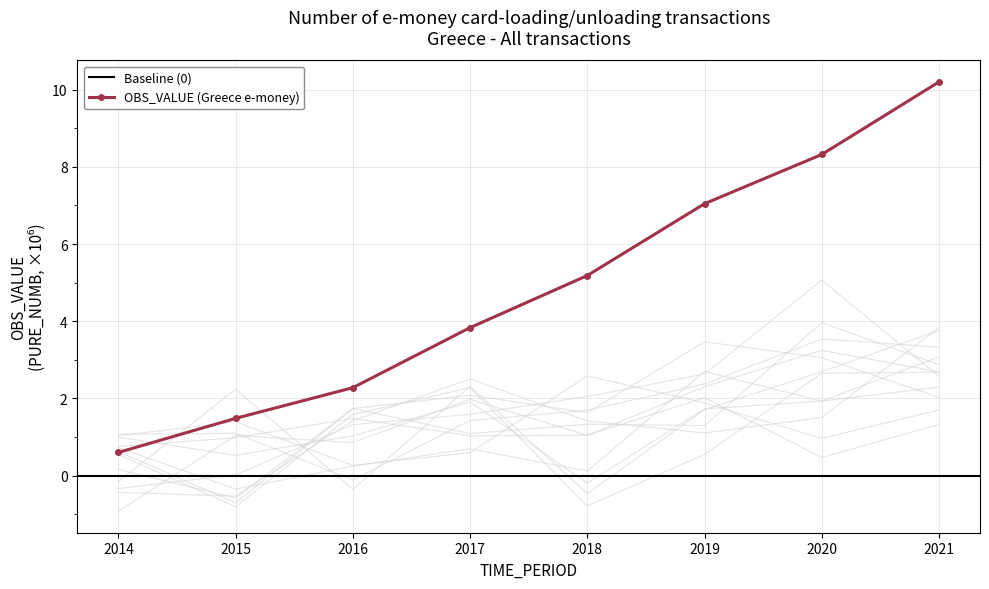

At which category does the chart reach its peak across all series?

2021